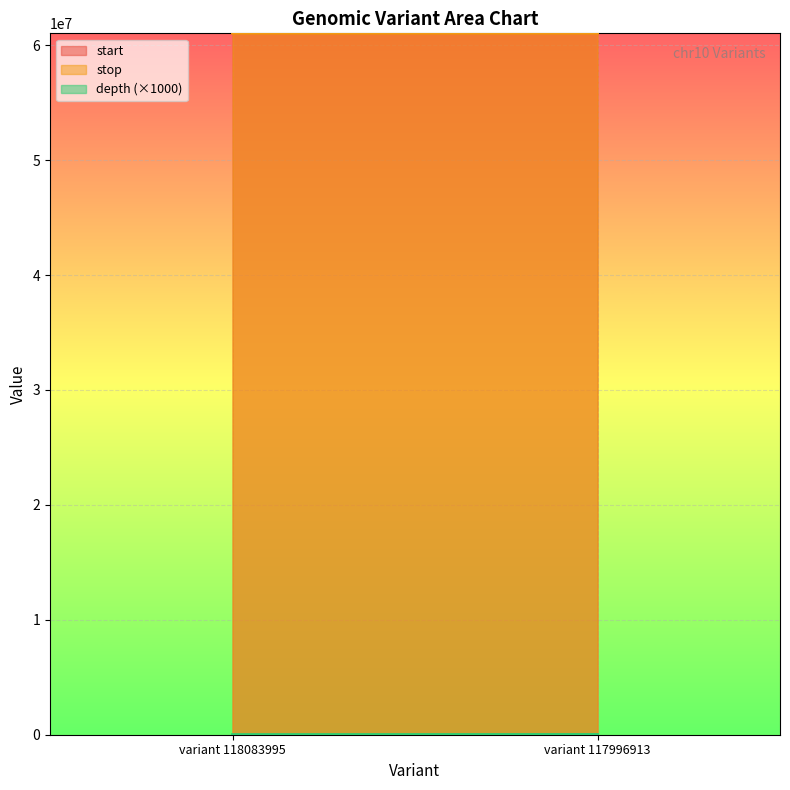

Is it true that start equals 98092551 at variant 118083995?

False